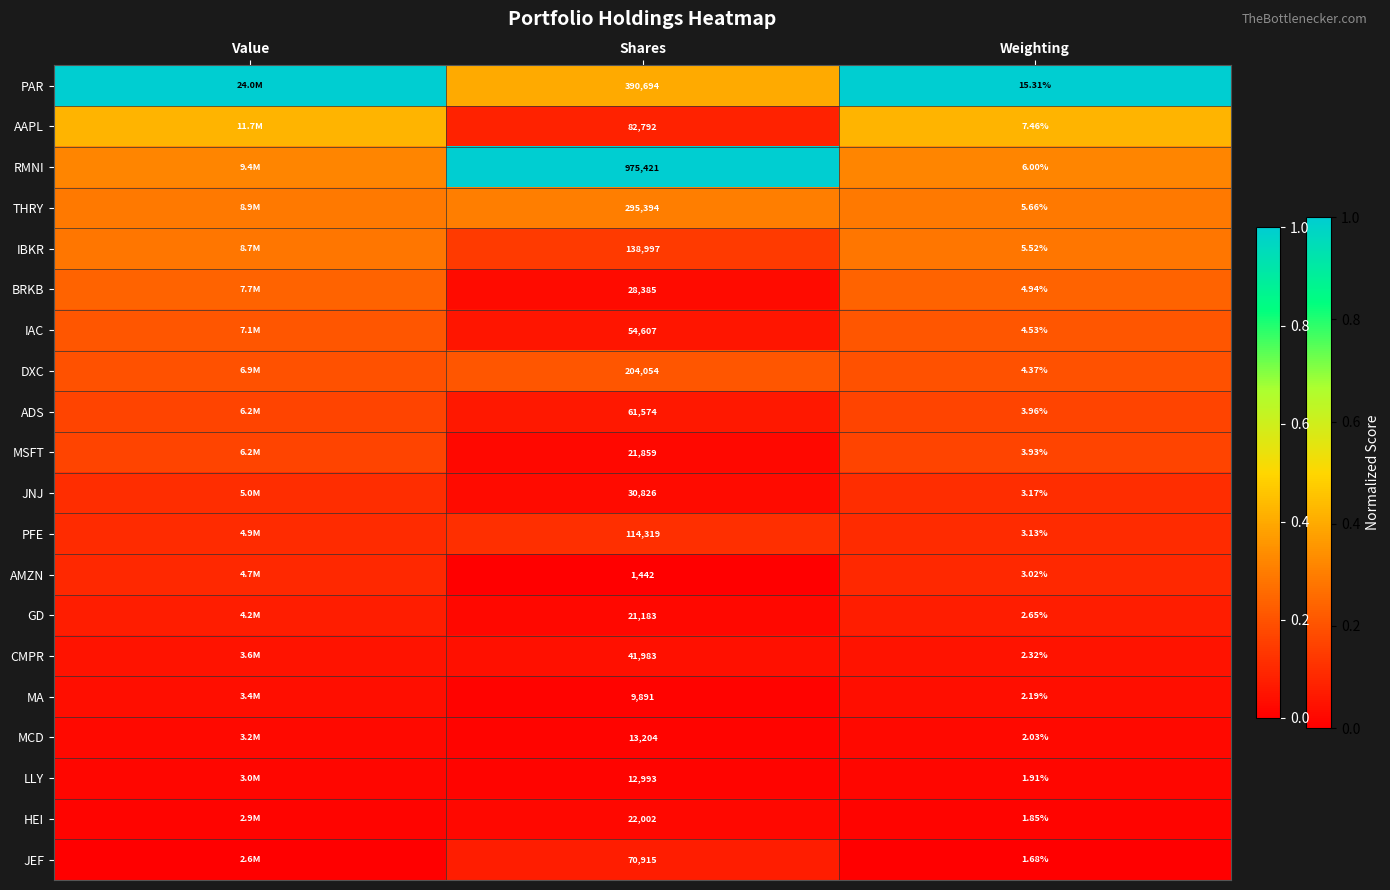

How many distinct data groups are displayed?

20